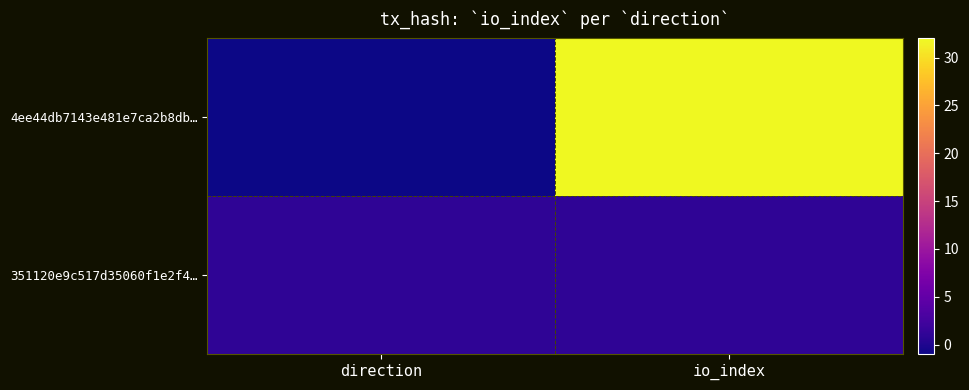

At which category is the sum across all series the highest?

io_index